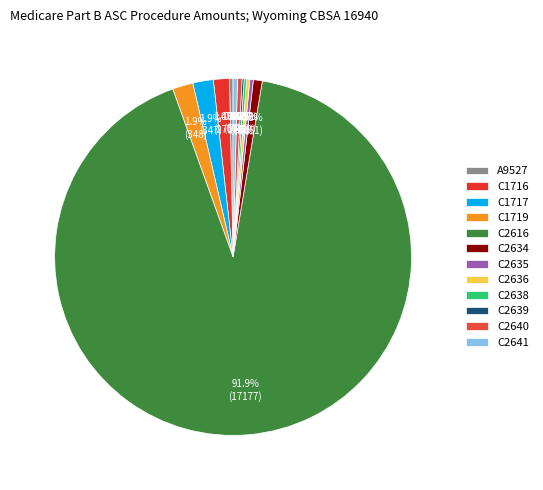

Which slice is the largest?

C2616